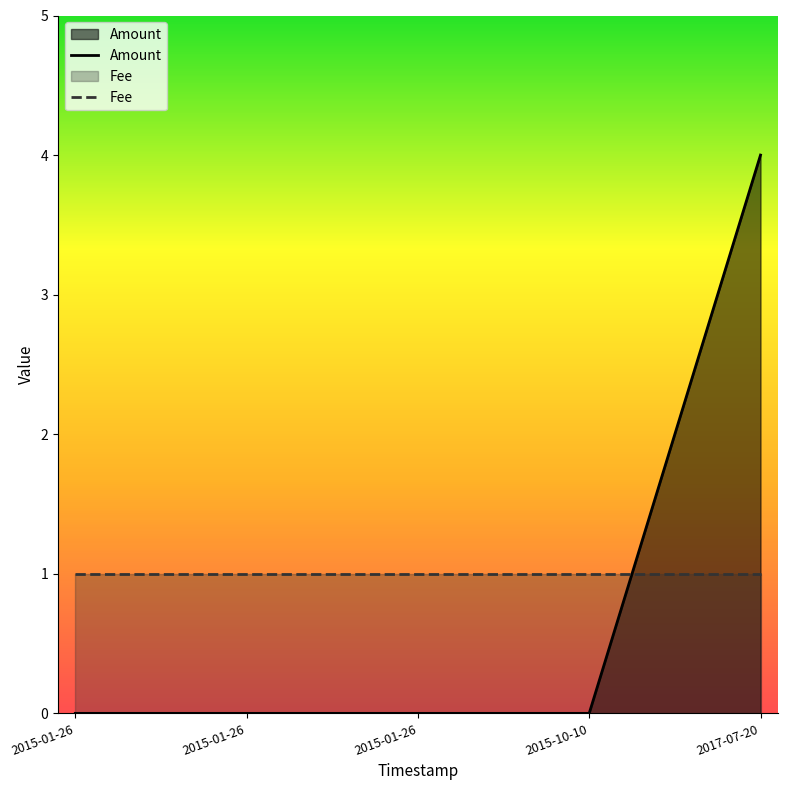

What is the average value of the Fee series?

1